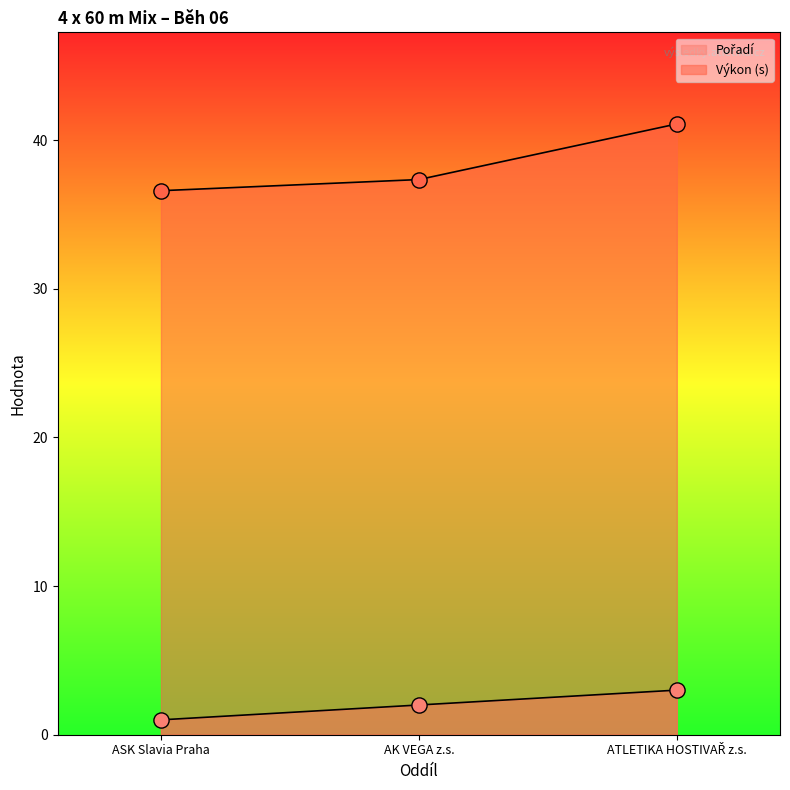

What is the total value across all series at AK VEGA z.s.?

39.3